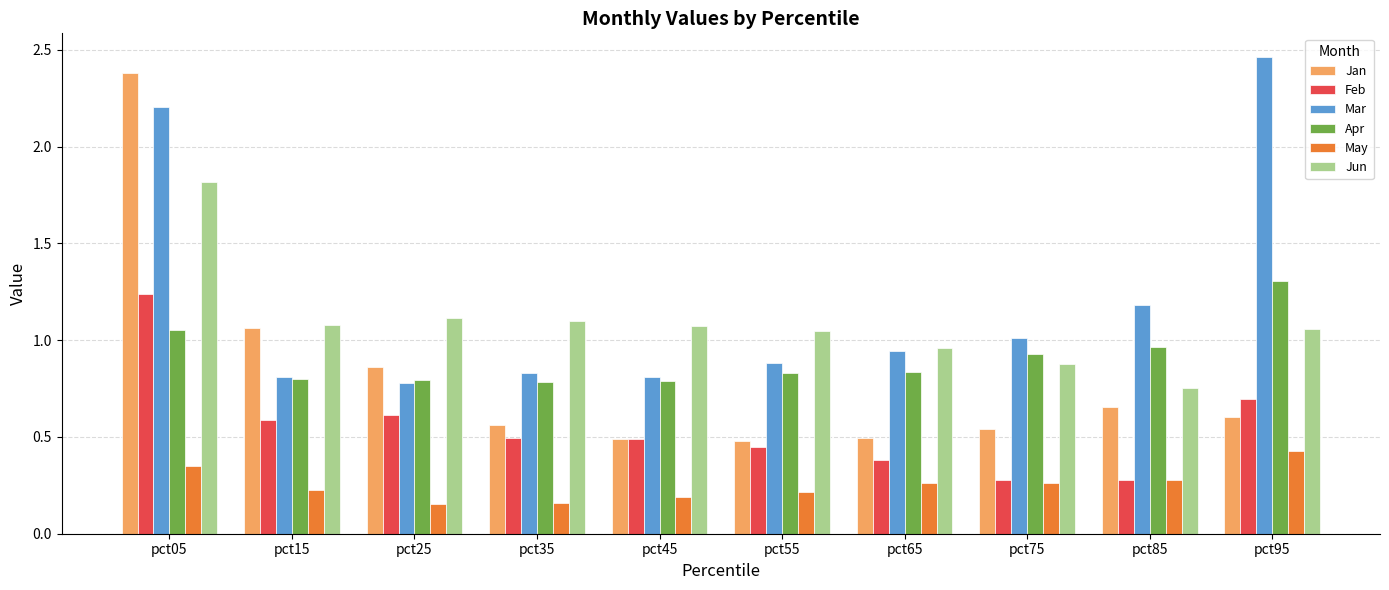

Which label corresponds to the largest value in the chart?

pct95